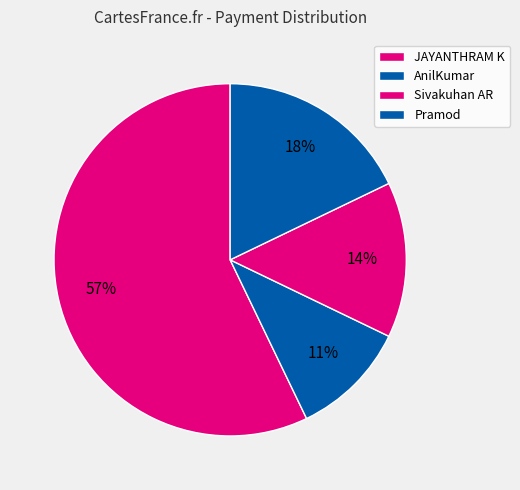

To the nearest percent, what is the difference between the largest and smallest slice percentages?

46%